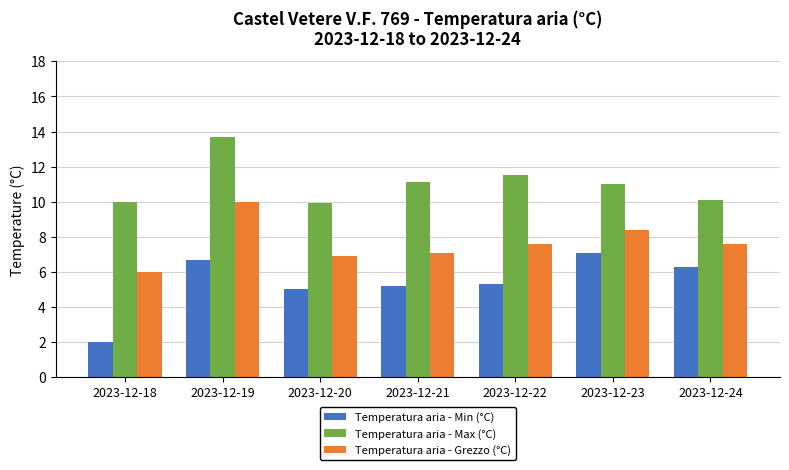

What are all the series names shown in the legend?

Temperatura aria - Min (°C), Temperatura aria - Max (°C), Temperatura aria - Grezzo (°C)